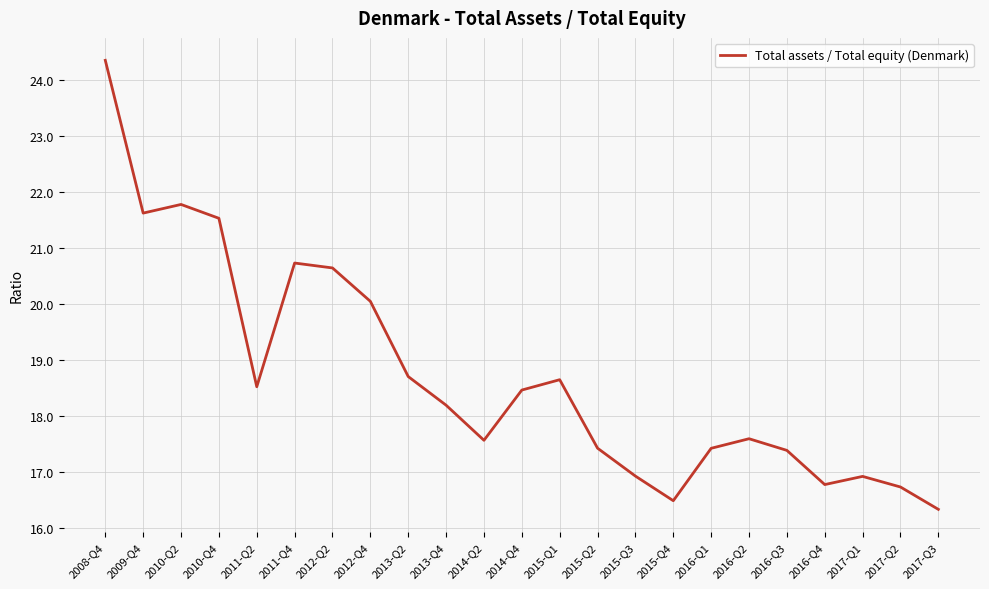

How many categories are shown in the chart?

23